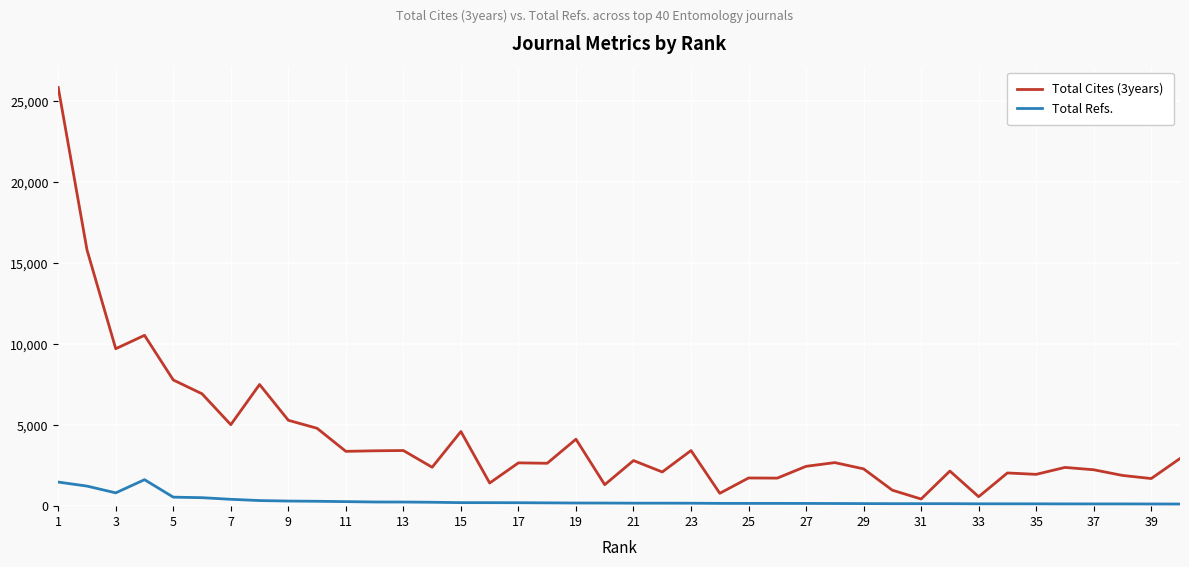

How many distinct data groups are displayed?

2